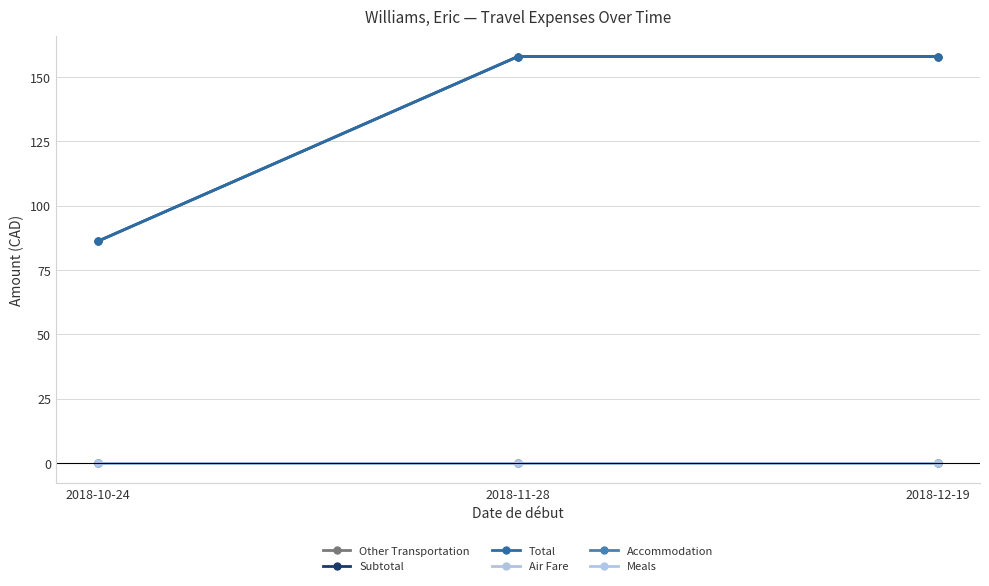

Is this an area chart (filled region under the line)?

No